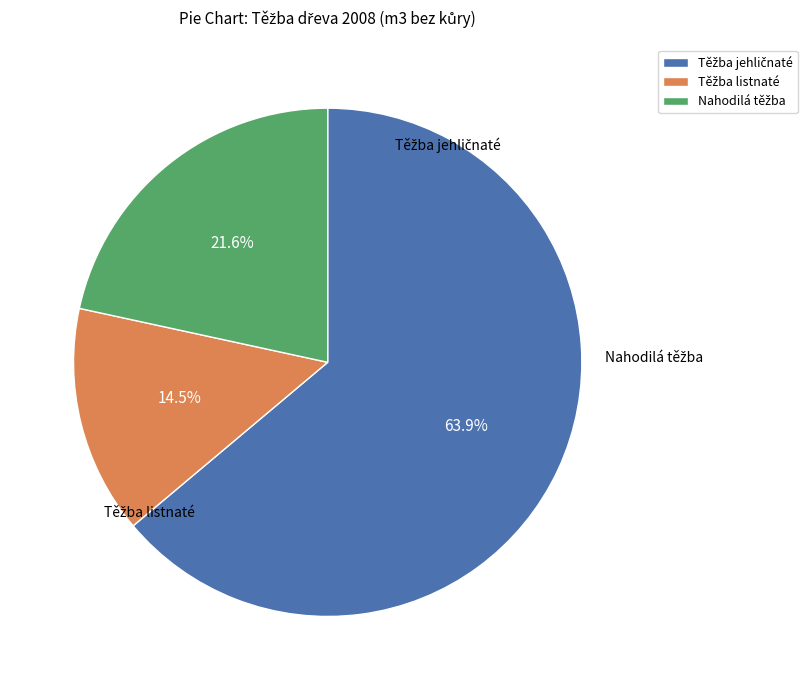

Is there a majority slice in this chart?

Yes